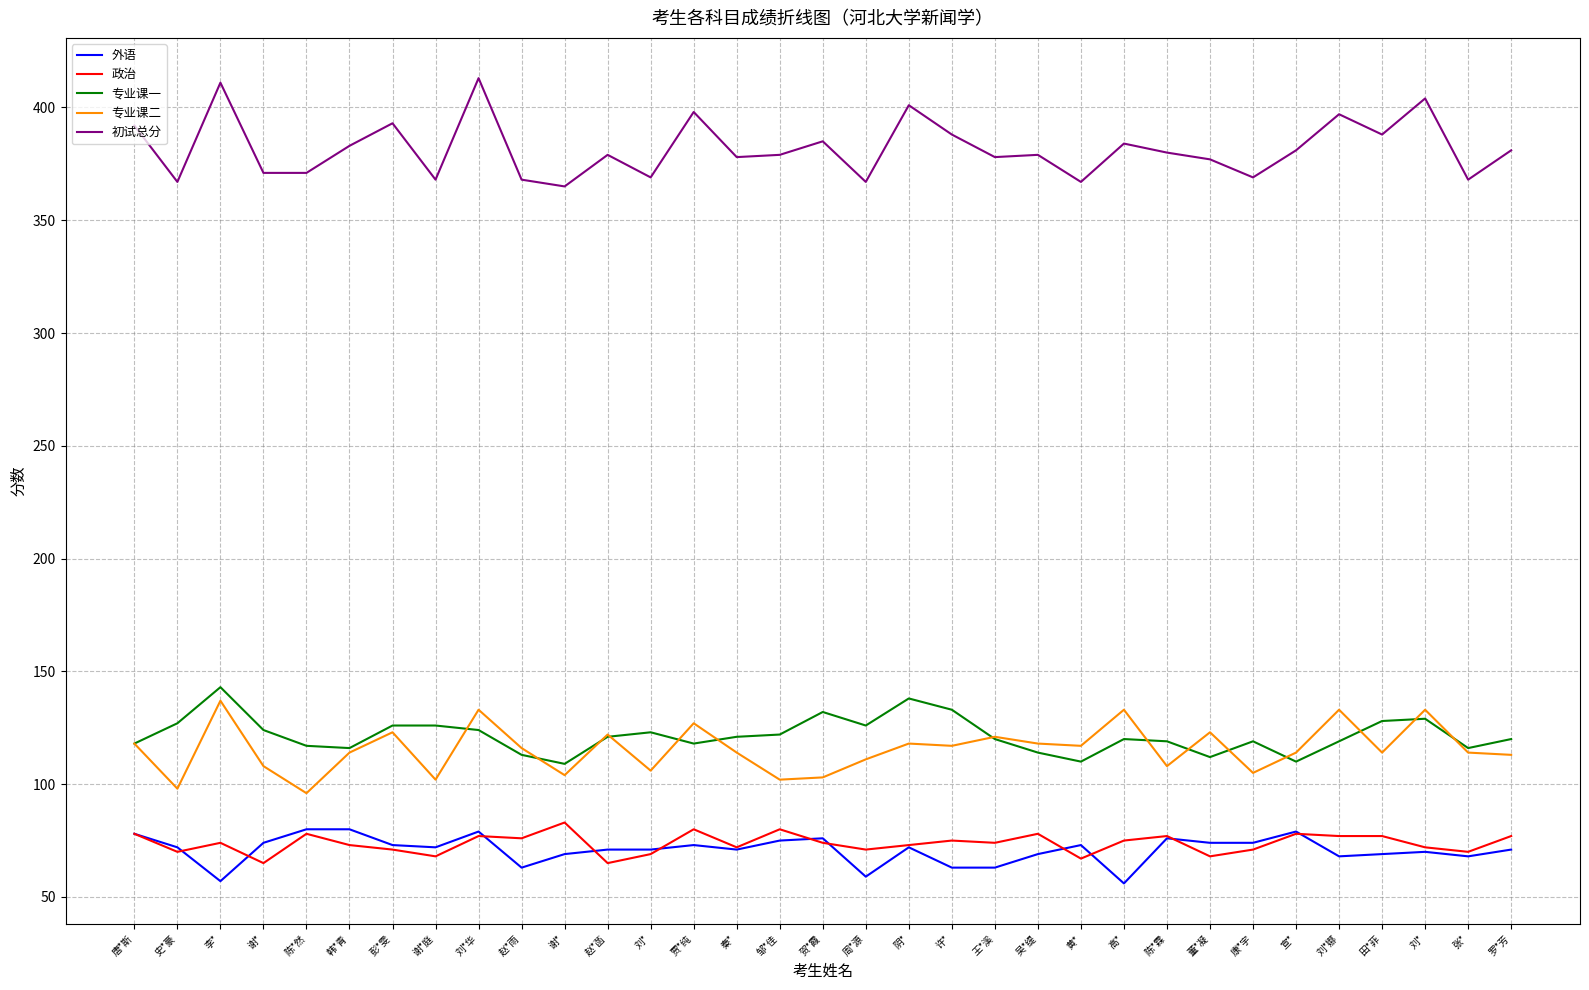

What are all the series names shown in the legend?

外语, 政治, 专业课一, 专业课二, 初试总分